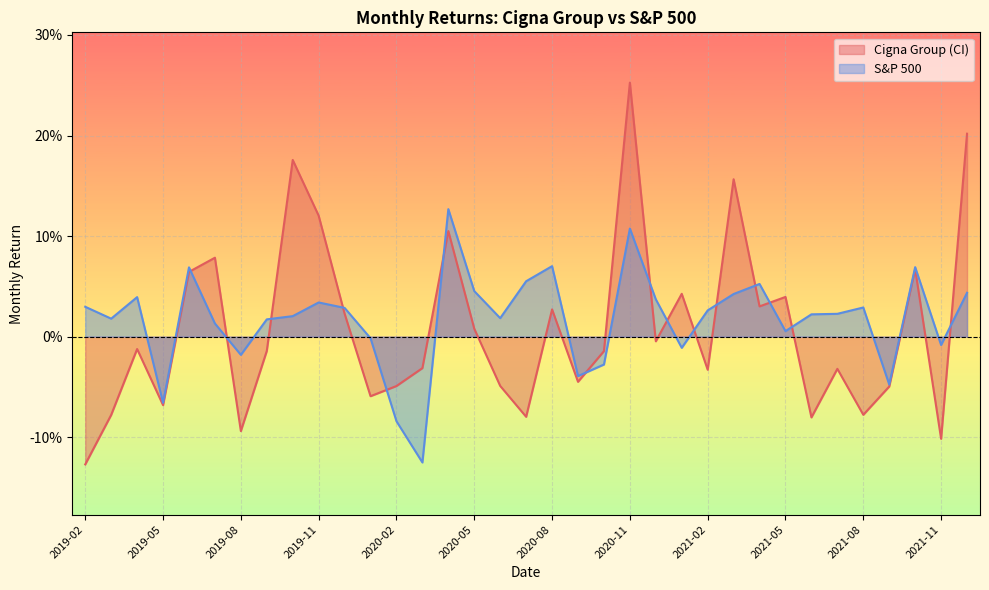

True or false: S&P 500 and Cigna Group (CI) intersect in this chart.

True